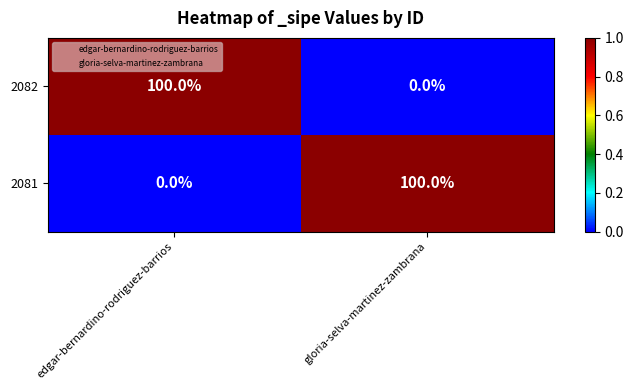

The 2081 series shows 0 at edgar-bernardino-rodriguez-barrios. True or false?

True